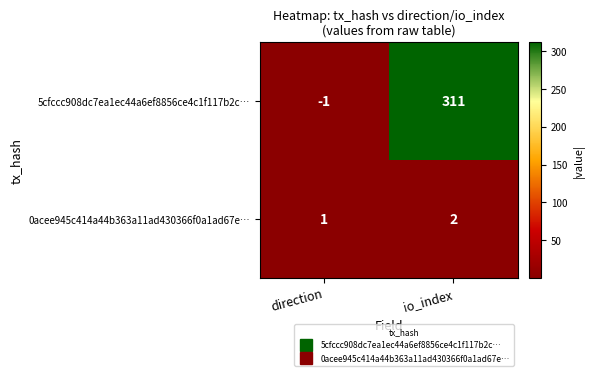

Is it true that 5cfccc908dc7ea1ec44a6ef8856ce4c1f117b2c… equals -1 at direction?

True